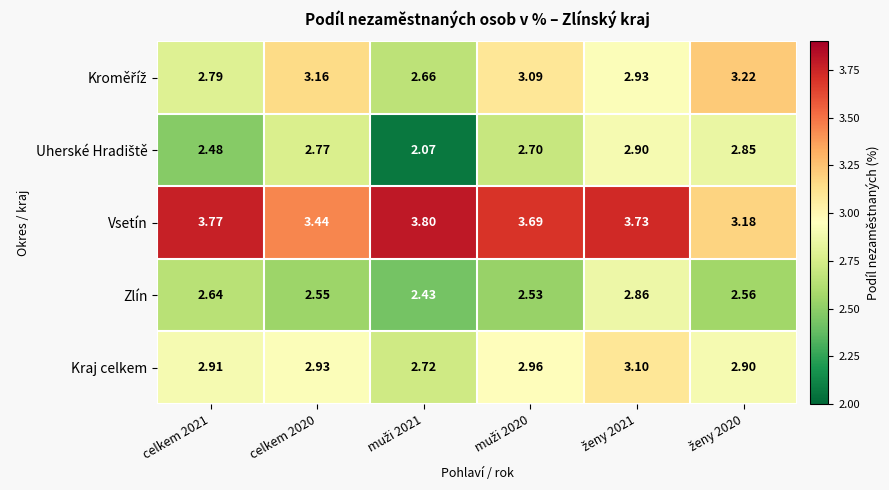

Which series has the largest total across all categories?

Vsetín